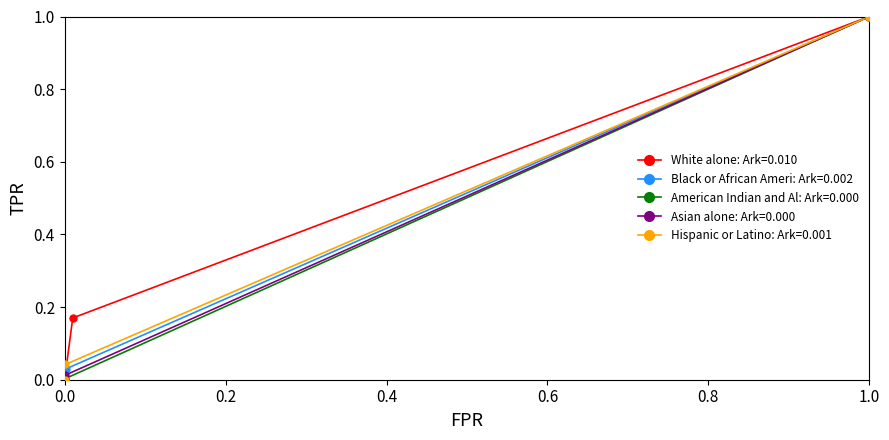

Which series reaches the maximum Y coordinate?

White alone